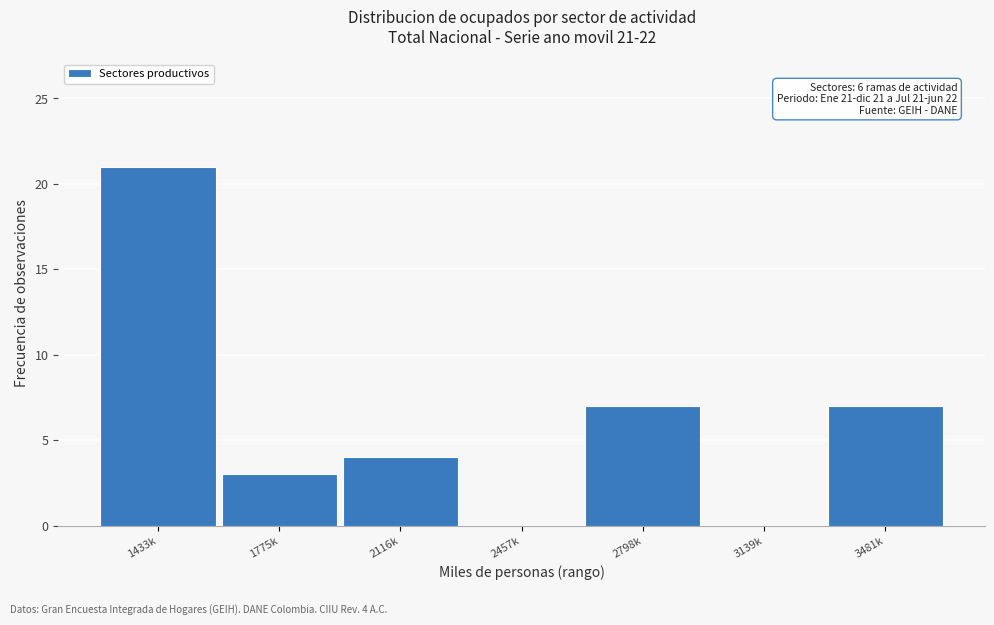

Reading left to right, what are all the values shown in this chart?

1433k=21	1775k=3	2116k=4	2457k=0	2798k=7	3139k=0	3481k=7